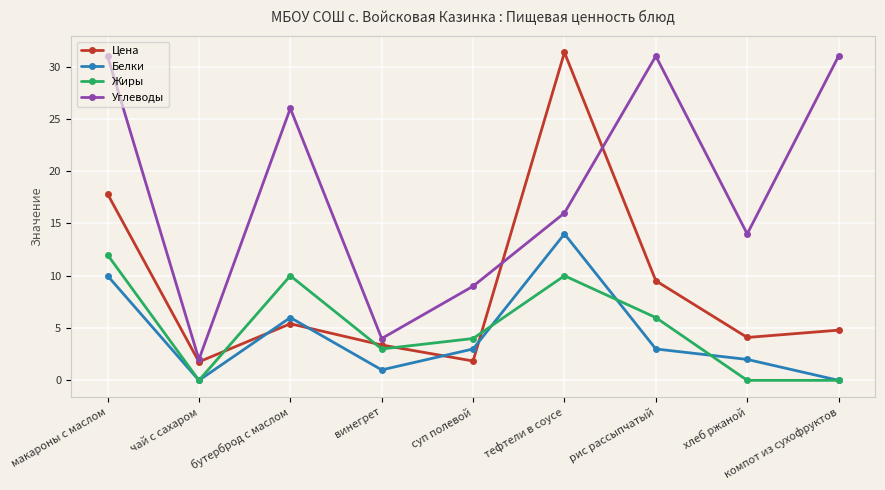

How many interior local peaks does the Белки series have?

2